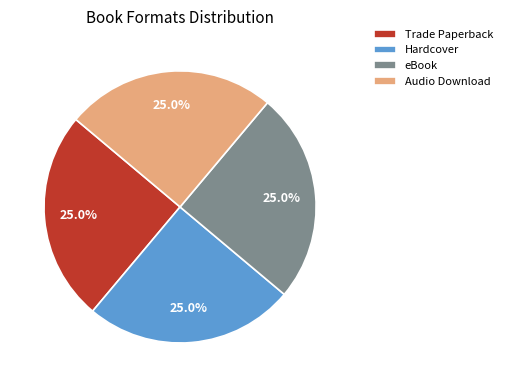

How much of the chart is everything except Hardcover?

75.0%